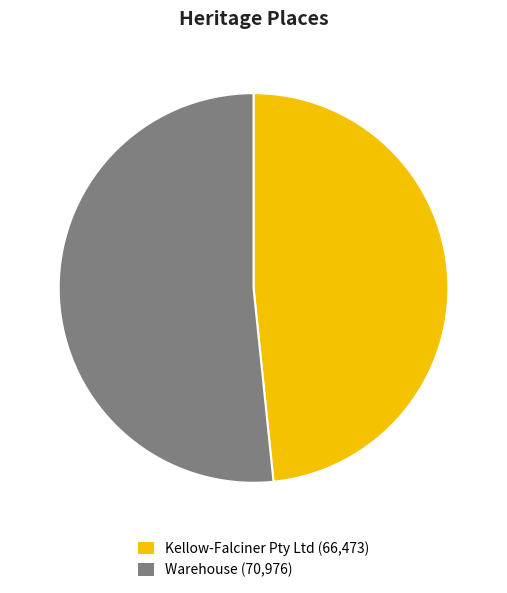

Do Warehouse (70,976) and Kellow-Falciner Pty Ltd (66,473) together represent more than half of the pie?

Yes